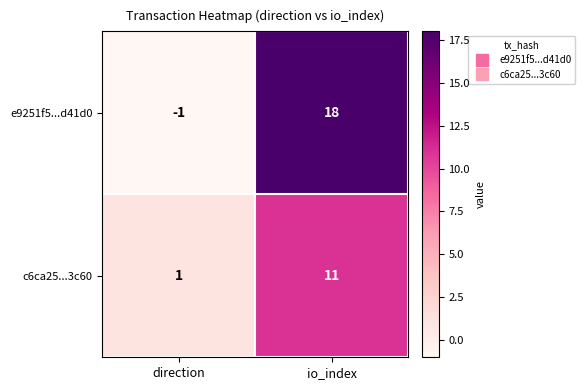

At io_index, list the series in order from smallest to largest.

c6ca25...3c60, e9251f5...d41d0